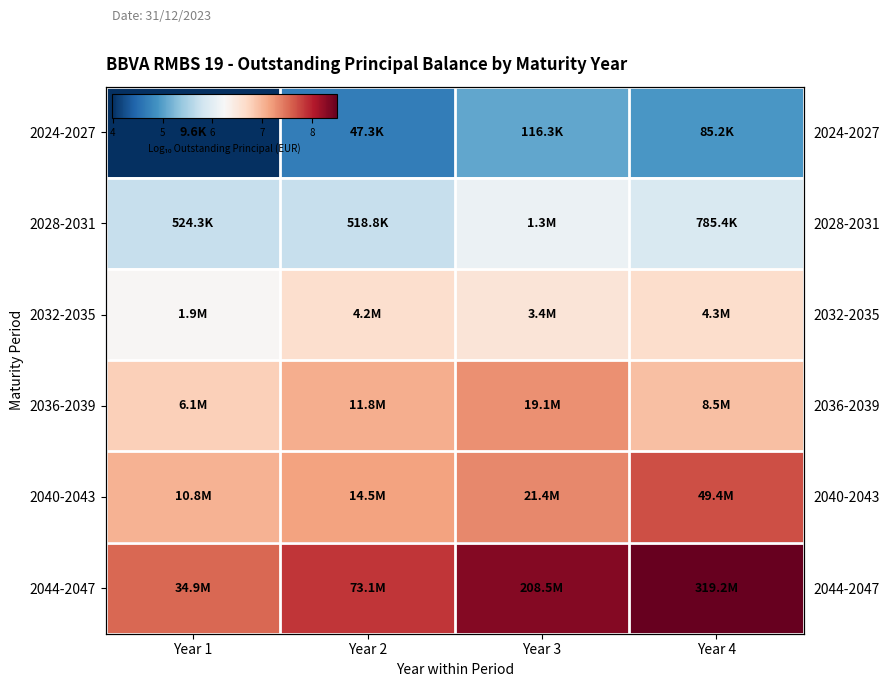

Which has a higher value, Year 4 or Year 2?

Year 4